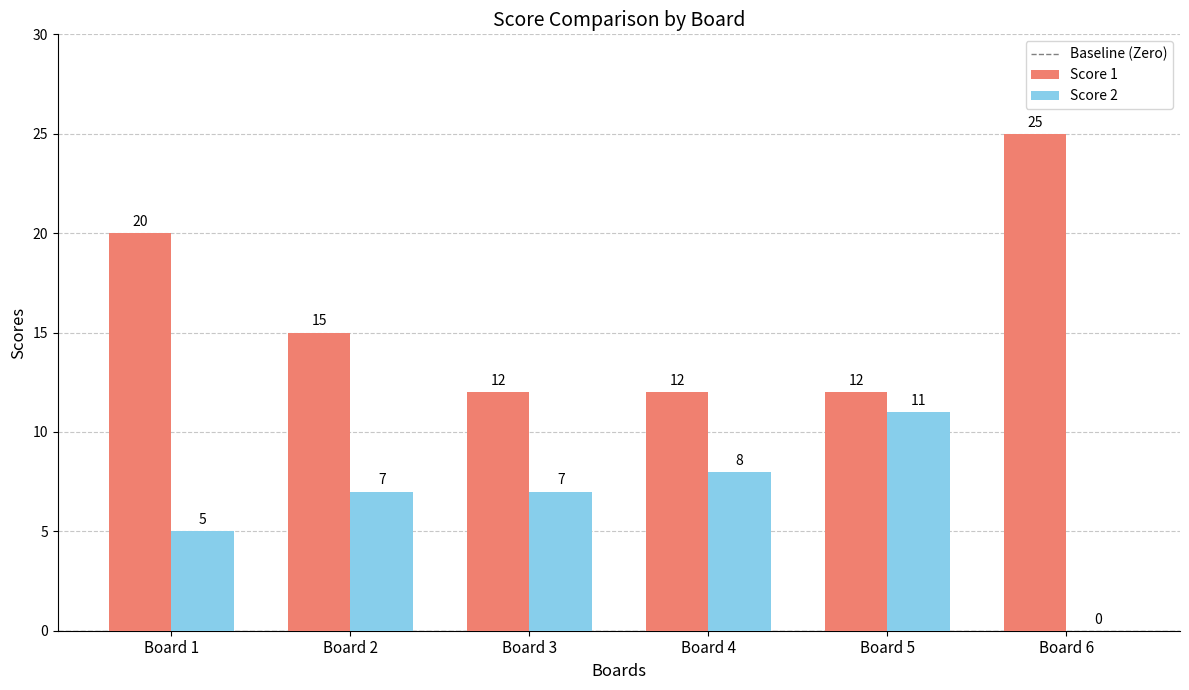

Which series has the largest total across all categories?

Score 1